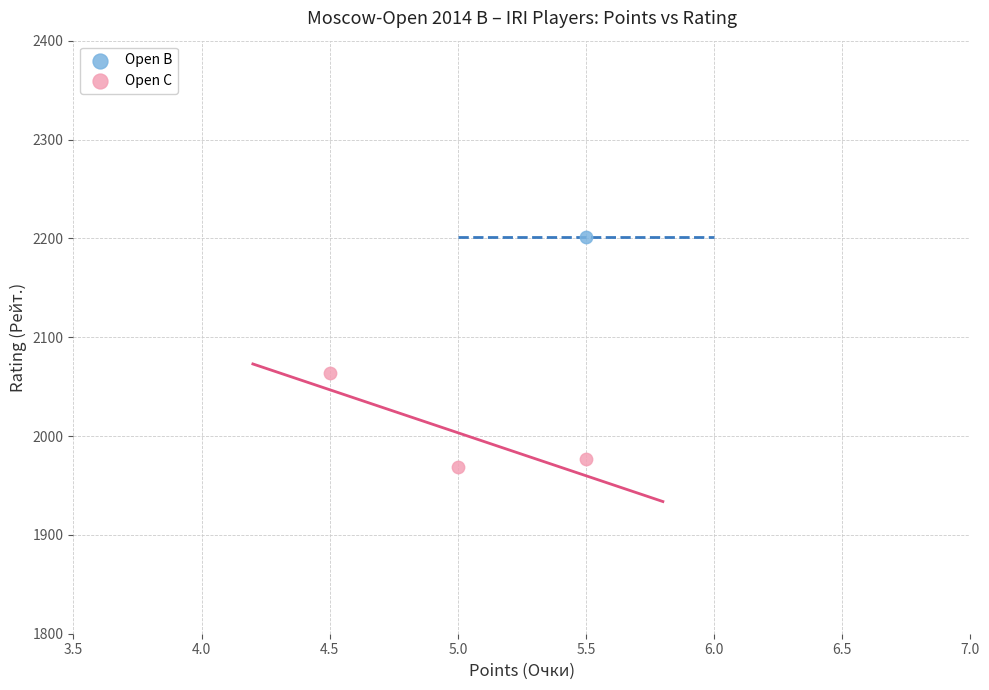

What are all the series names shown in the legend?

Open B, Open C